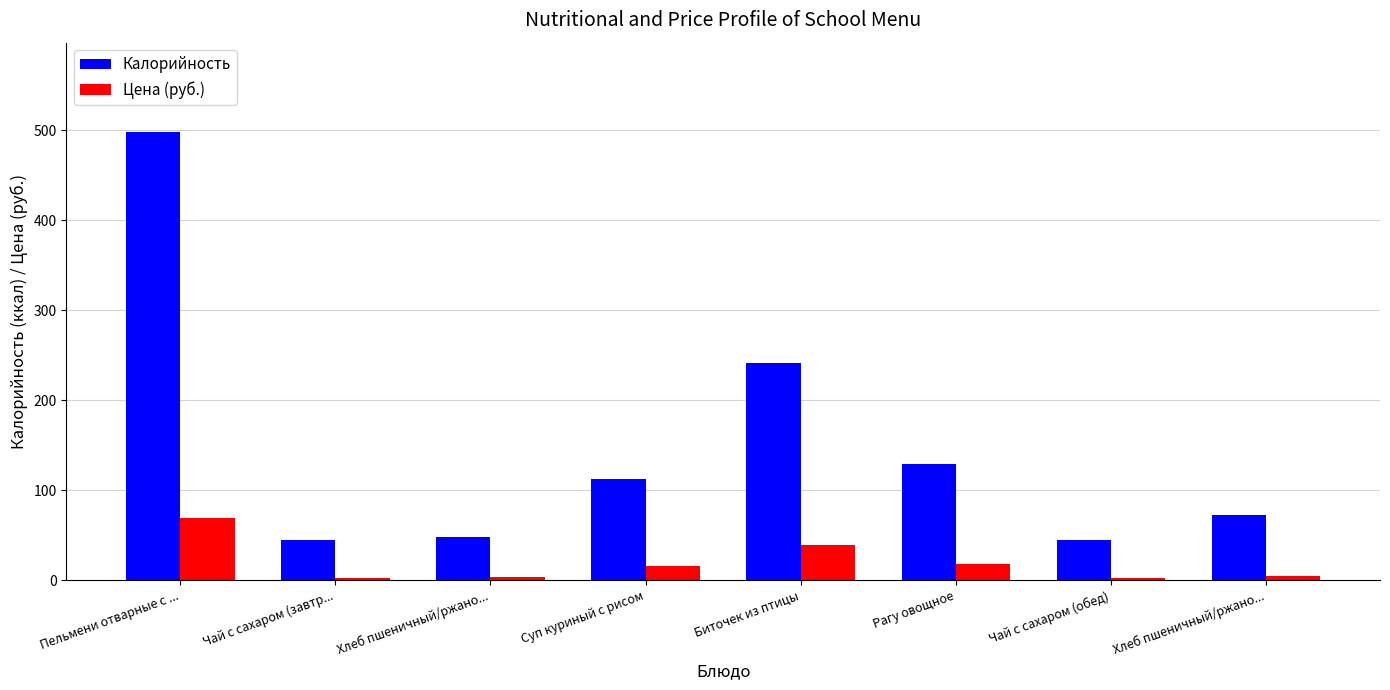

The Калорийность series shows 45.0 at Чай с сахаром (завтр.... True or false?

True